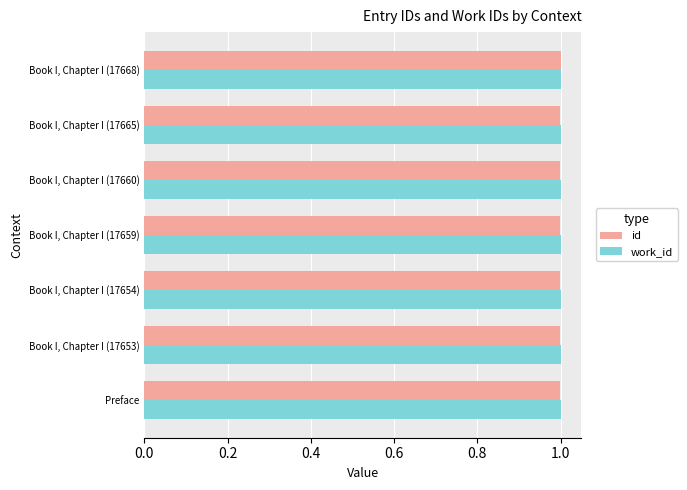

What is the sum of all id values?

7.0